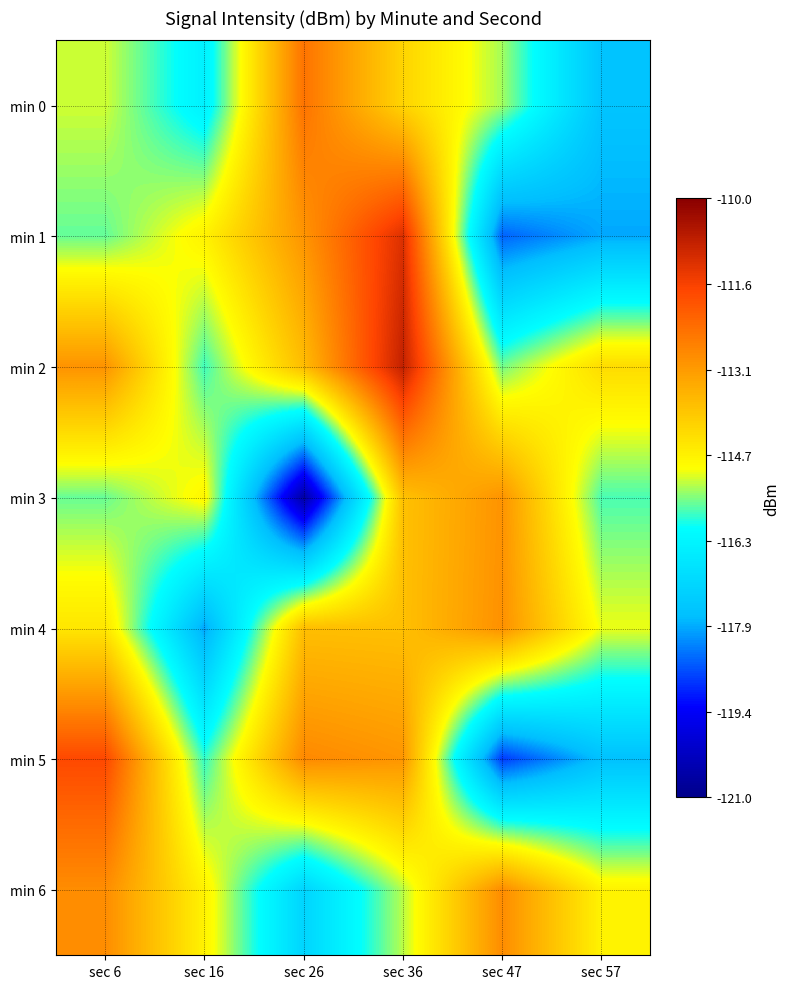

At sec 57, list the series in order from largest to smallest.

min 2, min 6, min 4, min 3, min 0, min 5, min 1